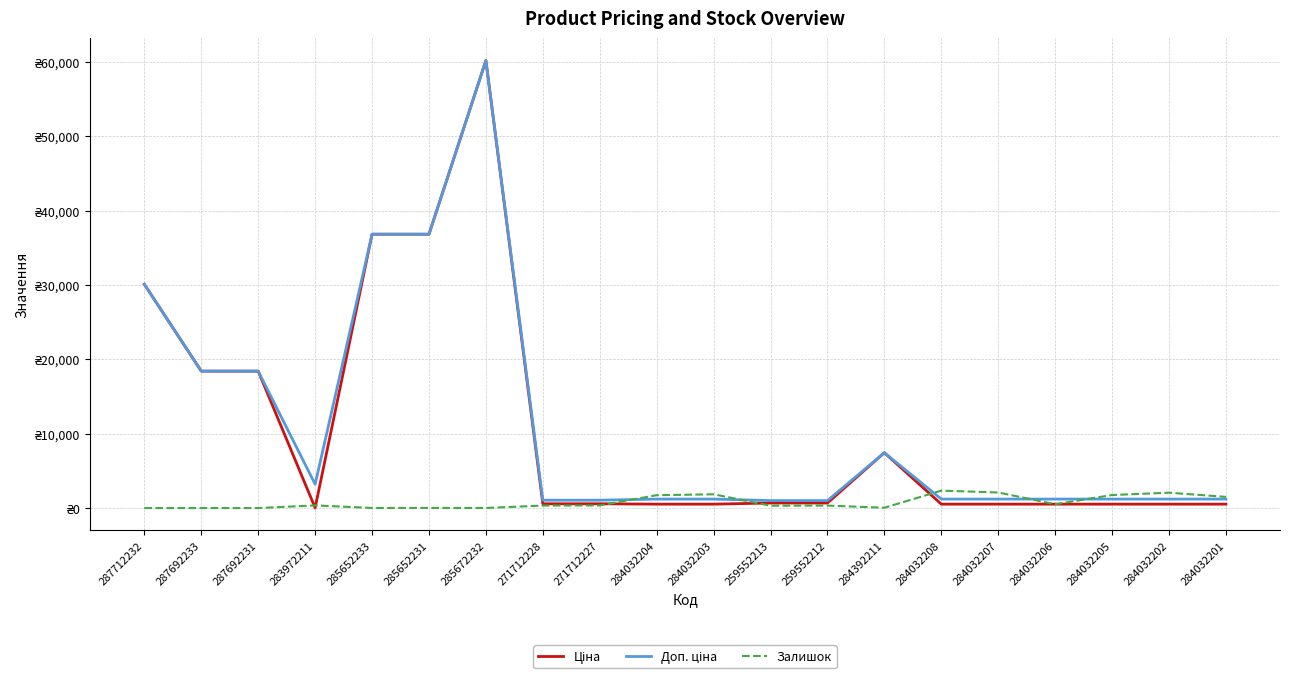

At which label is Ціна closest to 30118?

287712232